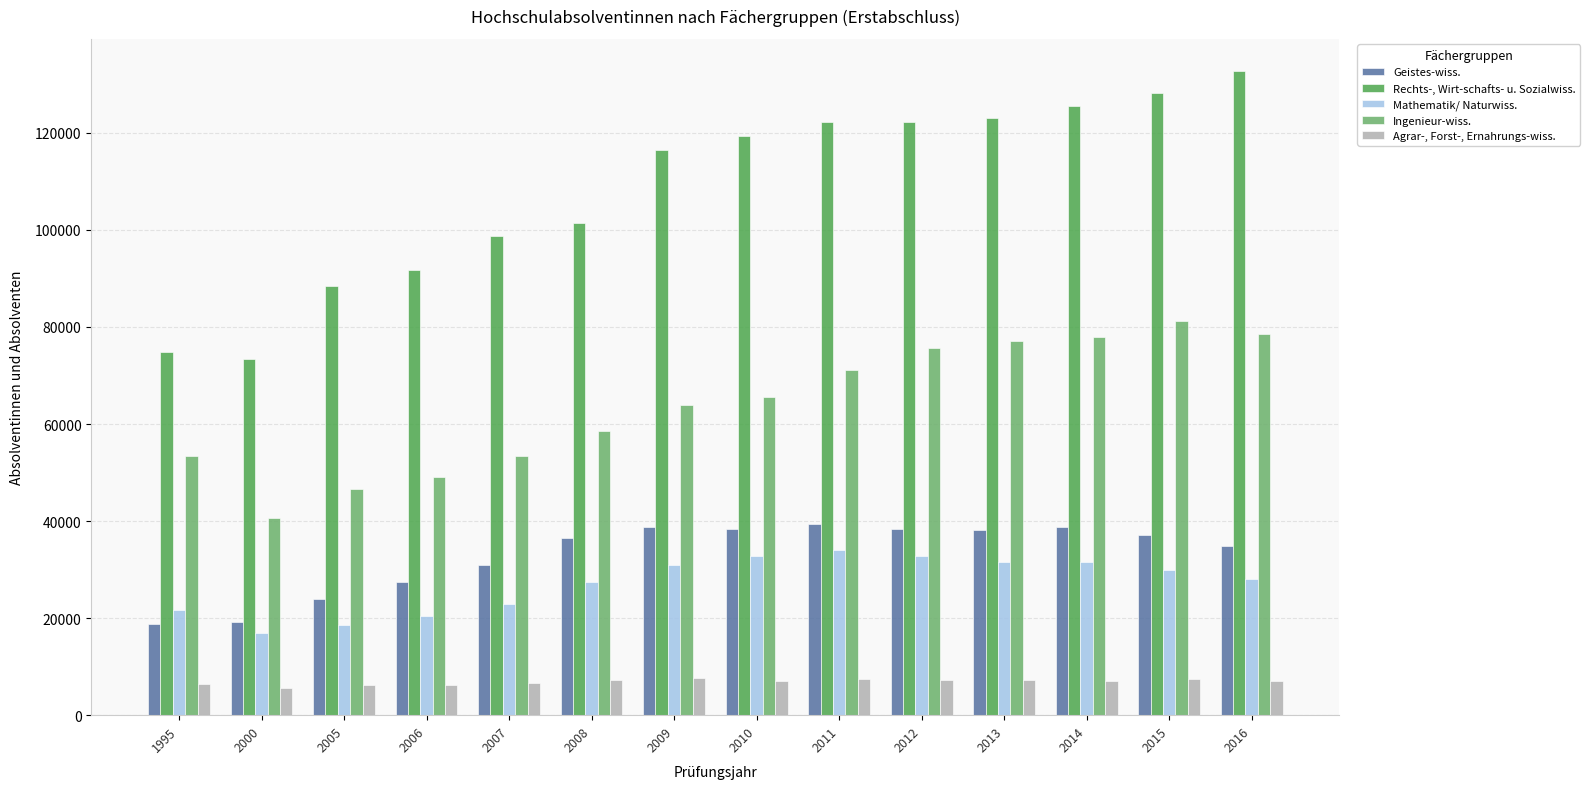

What are all the series names shown in the legend?

Geistes-wiss., Rechts-, Wirt-schafts- u. Sozialwiss., Mathematik/ Naturwiss., Ingenieur-wiss., Agrar-, Forst-, Ernahrungs-wiss.